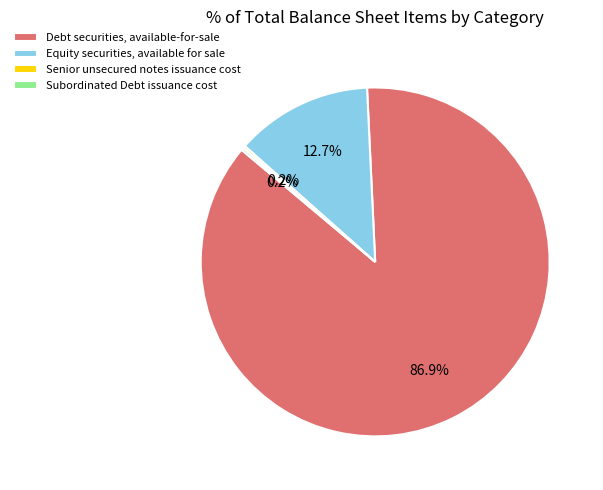

What is the largest slice in the pie chart?

Debt securities, available-for-sale